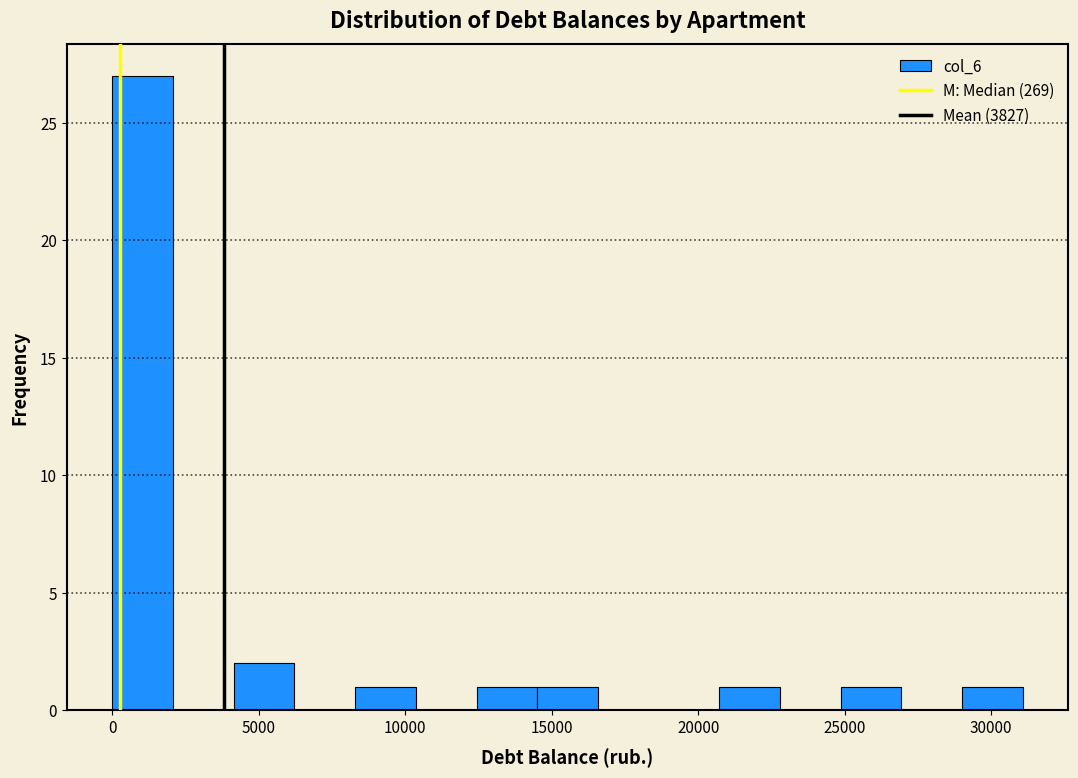

Reading left to right, transcribe this chart: for each bar, give the range it covers on the x-axis and its height. Neither the bar edges nor the heights are printed on the chart, so give them approximately, as read against the axes.

0 to 2000: 27
2000 to 4000: 0
4000 to 6000: 2
6000 to 8500: 0
8500 to 10500: 1
10500 to 12500: 0
12500 to 14500: 1
14500 to 16500: 1
16500 to 18500: 0
18500 to 20500: 0
20500 to 23000: 1
23000 to 25000: 0
25000 to 27000: 1
27000 to 29000: 0
29000 to 31000: 1